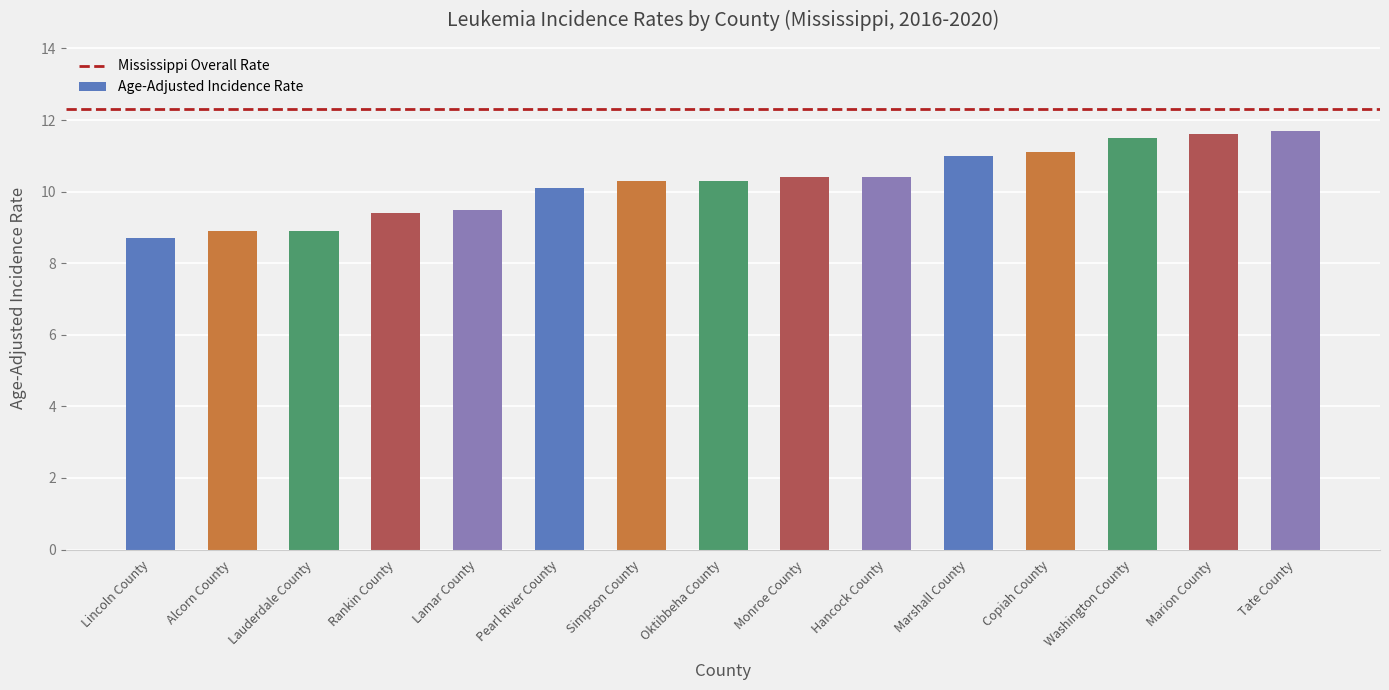

At which label does the data first exceed 10?

Pearl River County